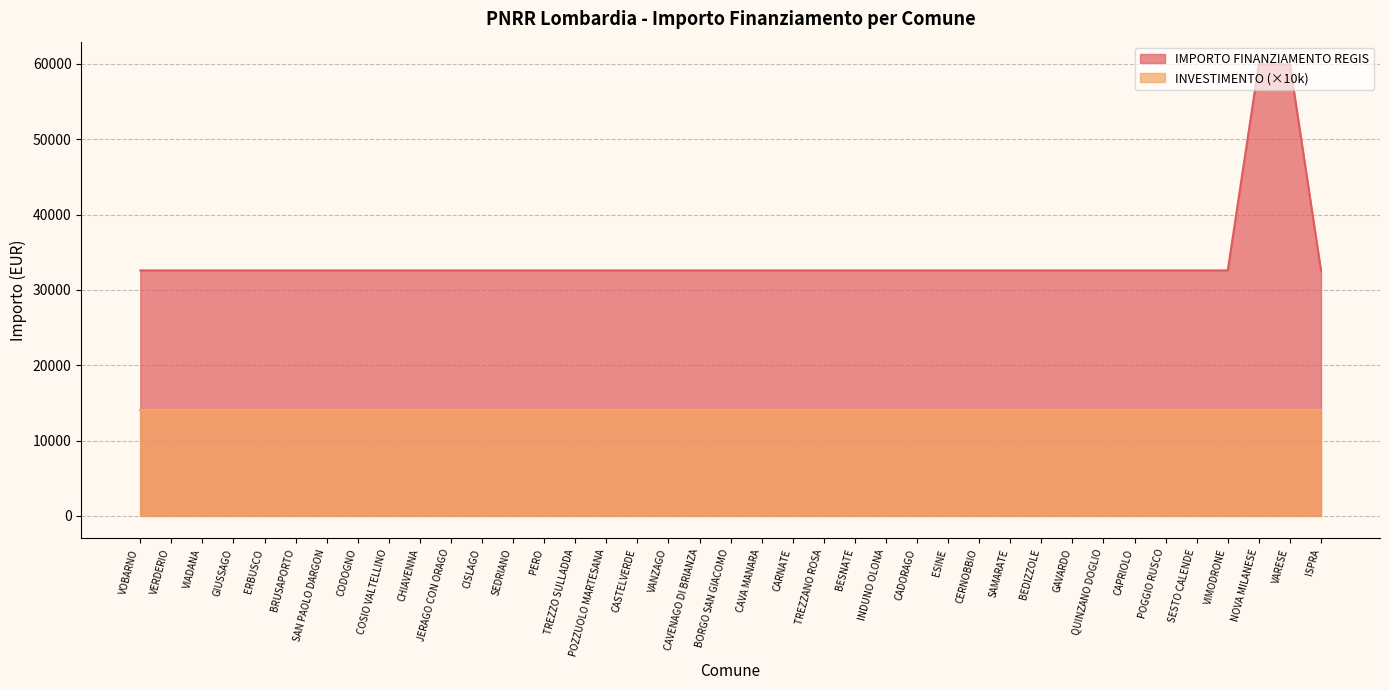

The chart shows a value of 32589 at VIADANA. True or false?

True